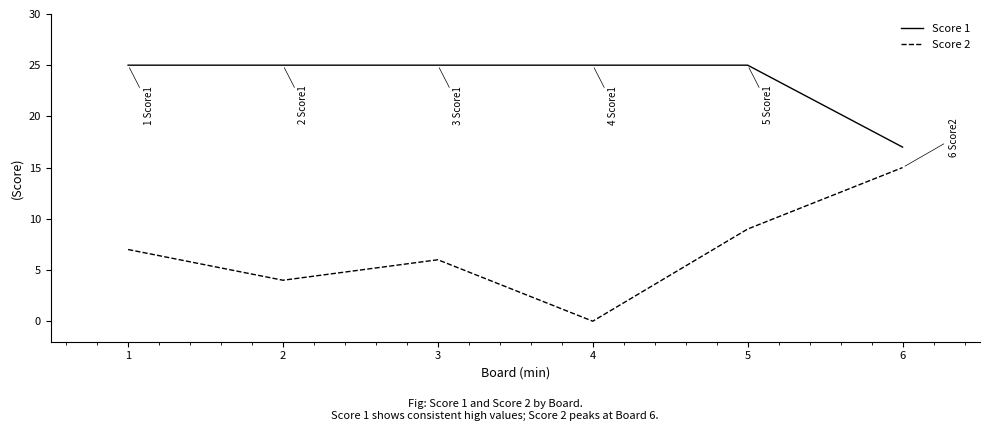

True or false: Score 1 and Score 2 intersect in this chart.

False